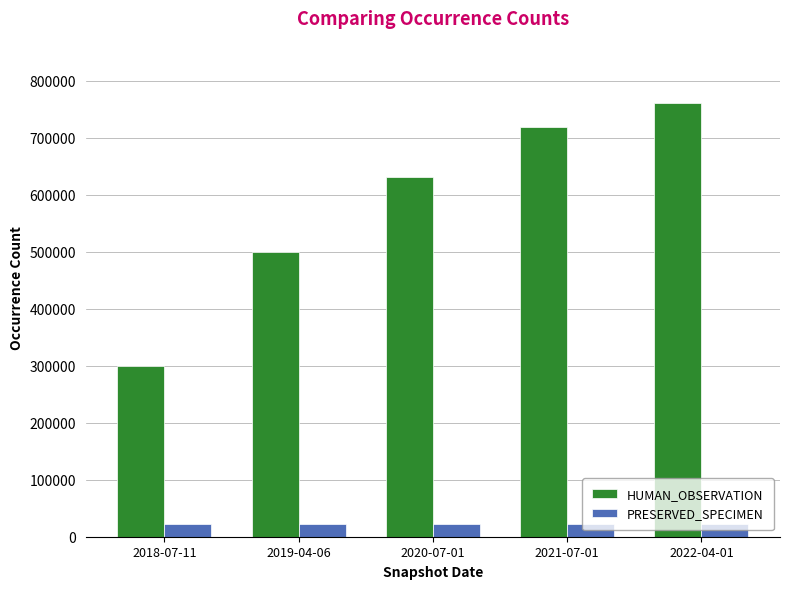

What is the minimum value for PRESERVED_SPECIMEN?

21498